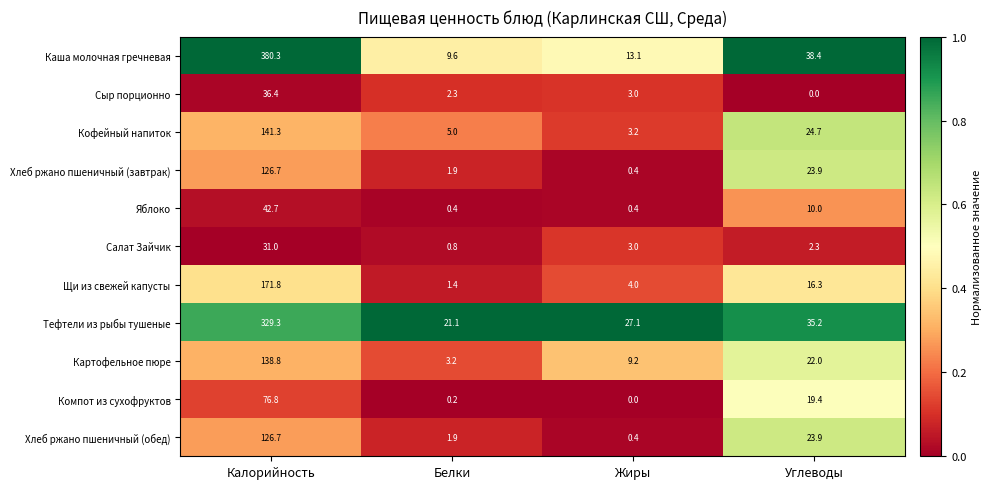

What is the total value across all series at Белки?

47.8